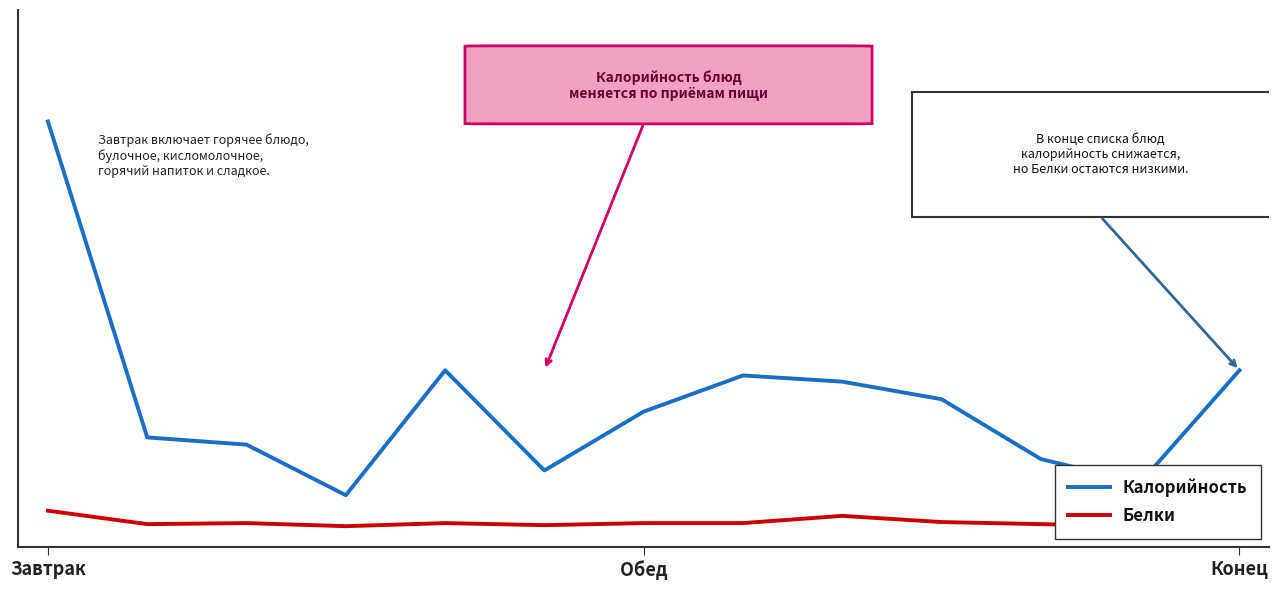

Between Обед and 11, which series saw the biggest shift?

Калорийность